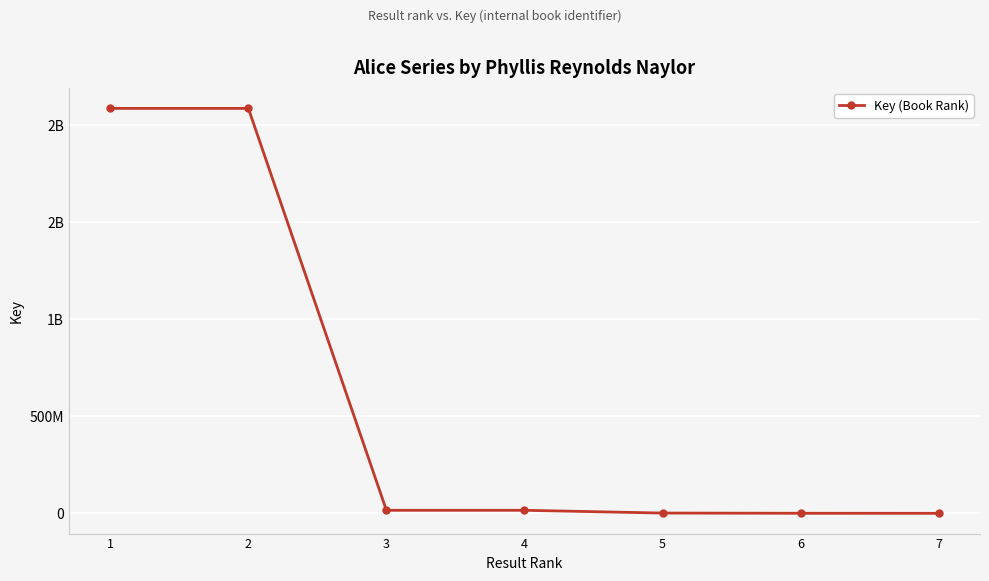

How many data points are less than 15718042?

3